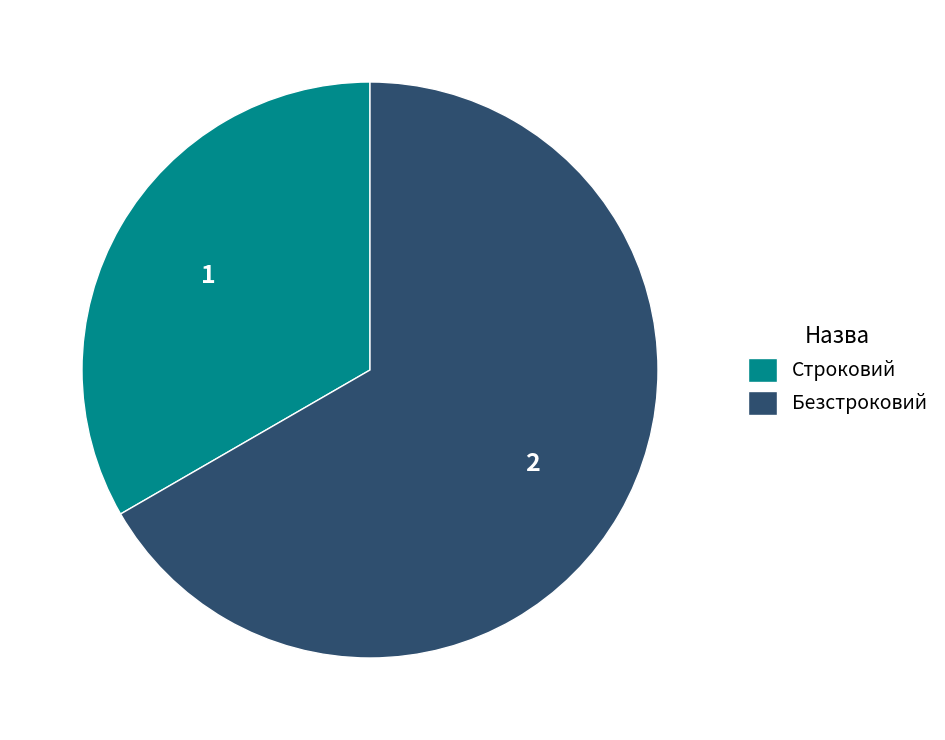

Count the number of slices in the pie.

2